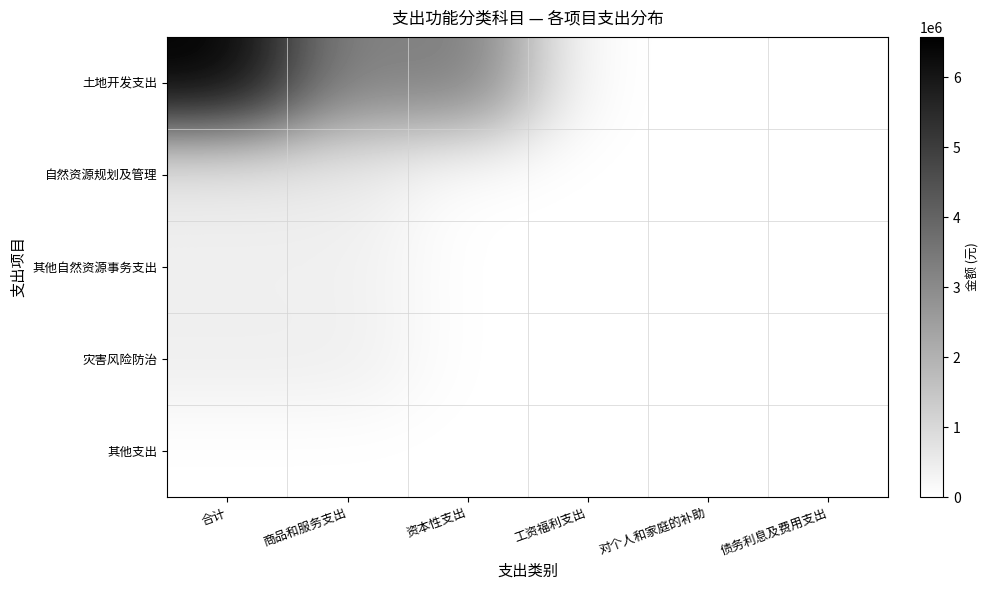

Which series has the widest spread of values?

土地开发支出